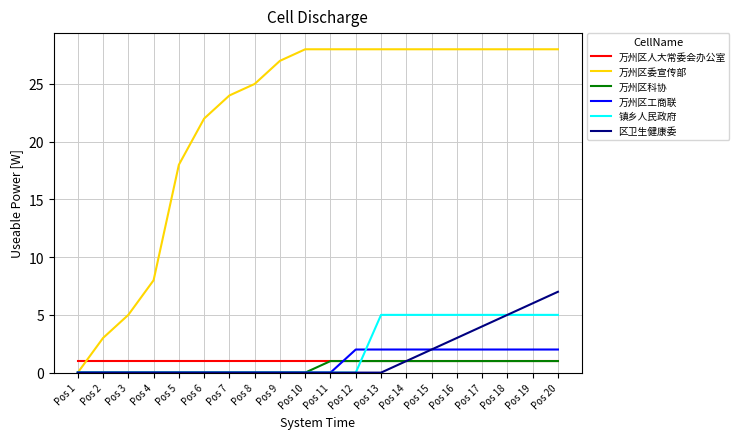

Which series has the largest range (max minus min)?

万州区委宣传部